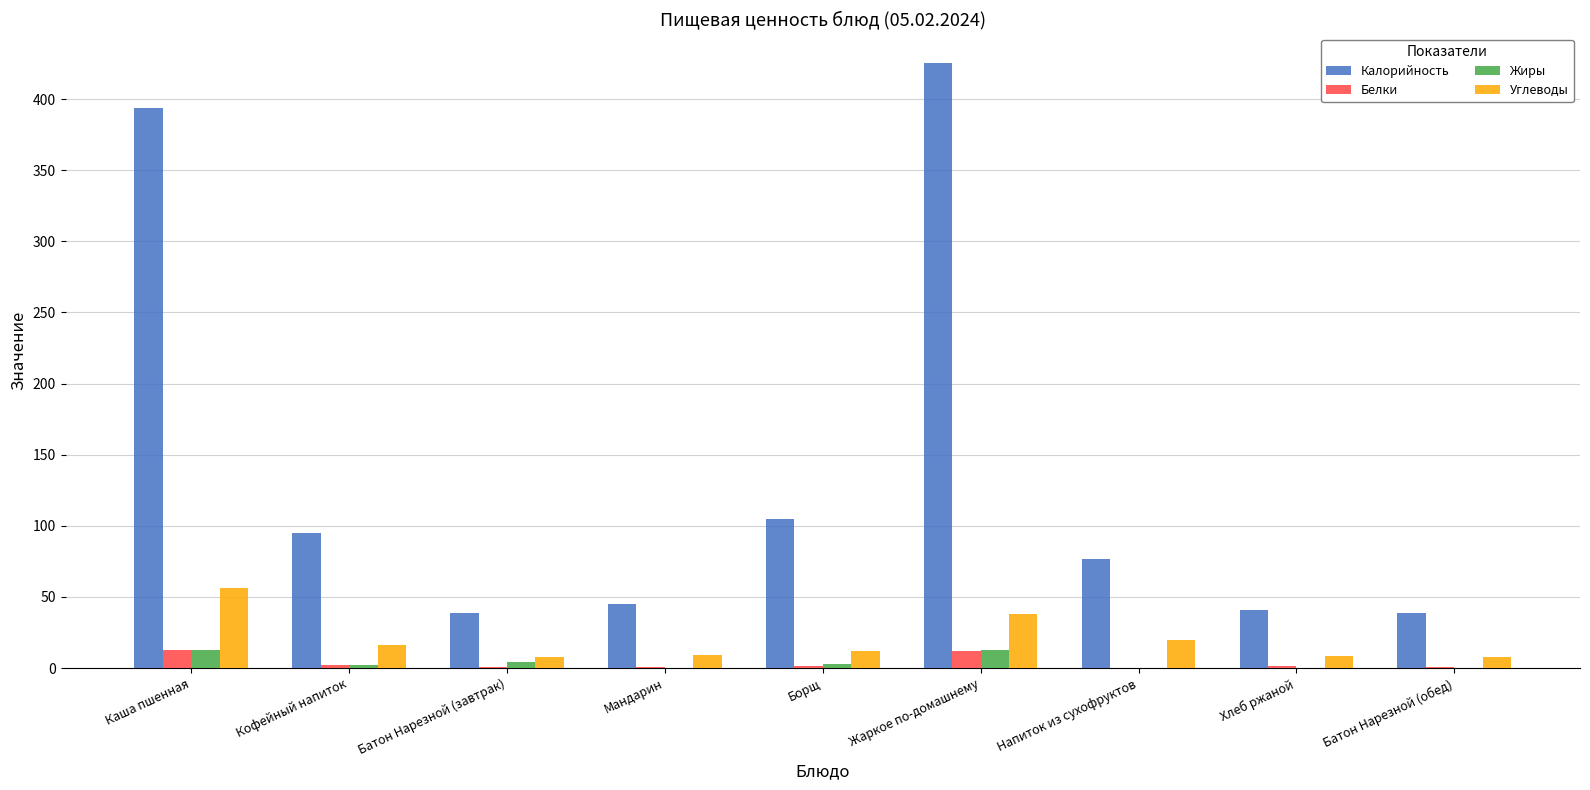

The value of Жиры at Каша пшенная is 12.8. True or false?

True